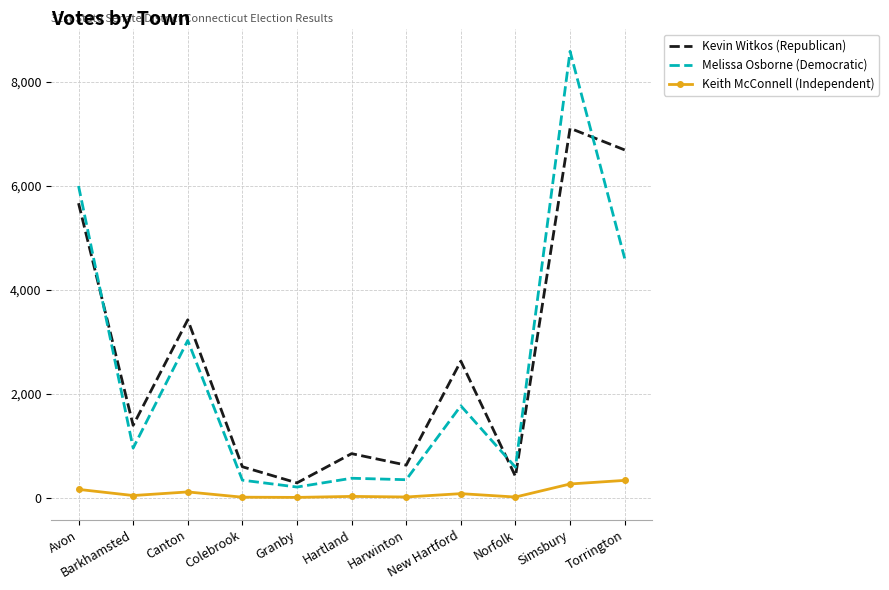

Which series has the largest range (max minus min)?

Melissa Osborne (Democratic)